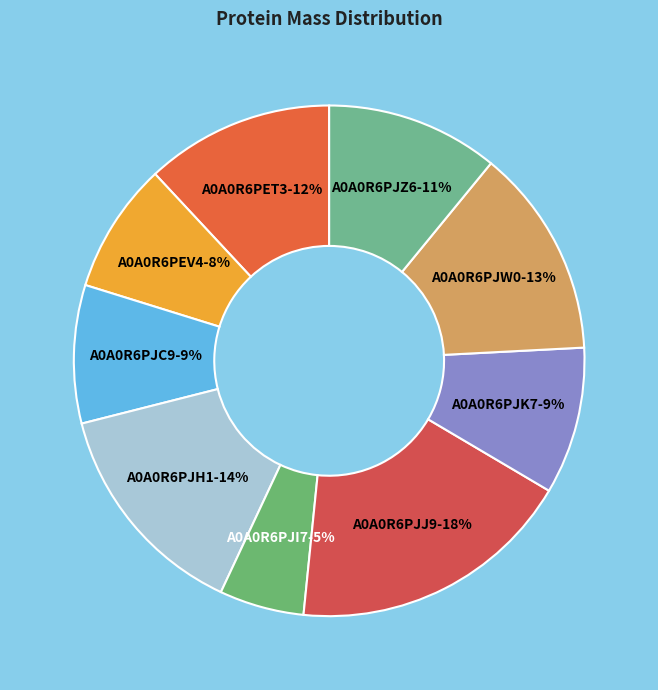

Do A0A0R6PJJ9-18% and A0A0R6PEV4-8% together represent more than half of the pie?

No